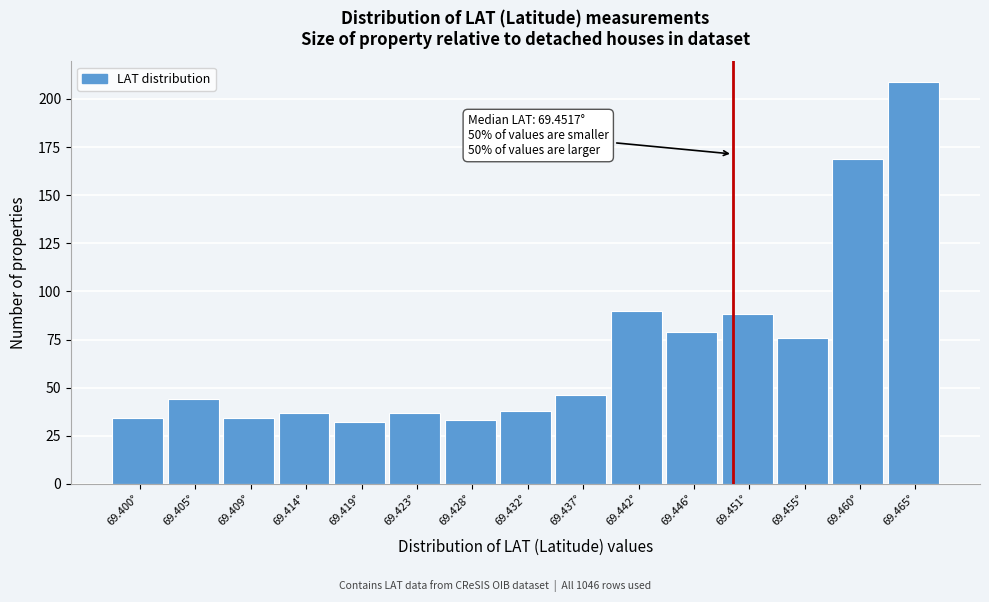

Reading left to right, what are all the values shown in this chart?

69.400°=34	69.405°=44	69.409°=34	69.414°=37	69.419°=32	69.423°=37	69.428°=33	69.432°=38	69.437°=46	69.442°=90	69.446°=79	69.451°=88	69.455°=76	69.460°=169	69.465°=209